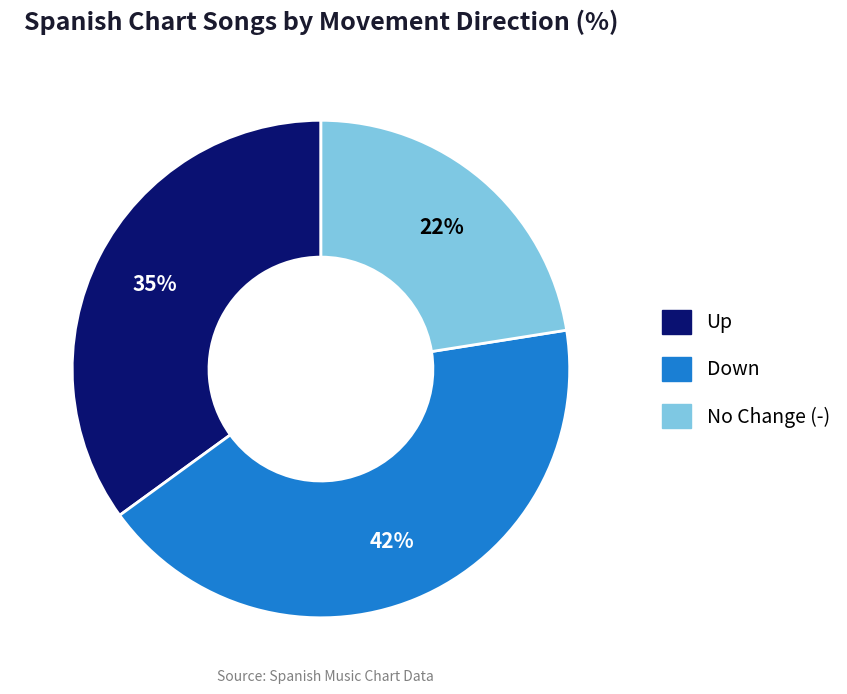

How many slices are in this pie chart?

3